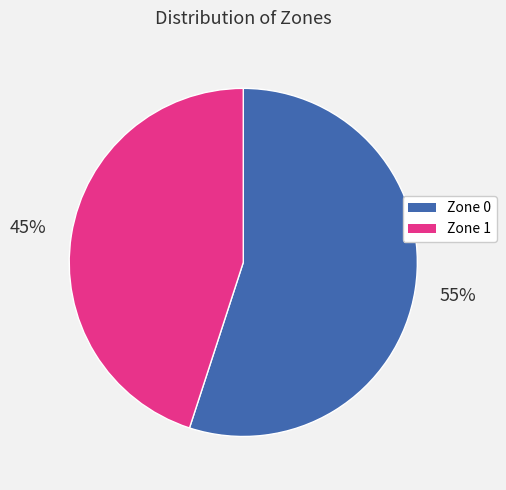

Is it true that Zone 0 is 55% of the pie?

True